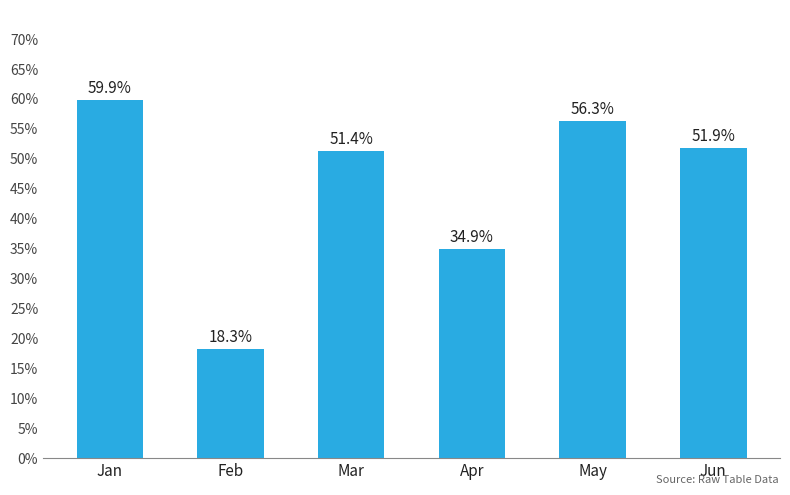

What is the value of the 1st bar from the left?

0.6